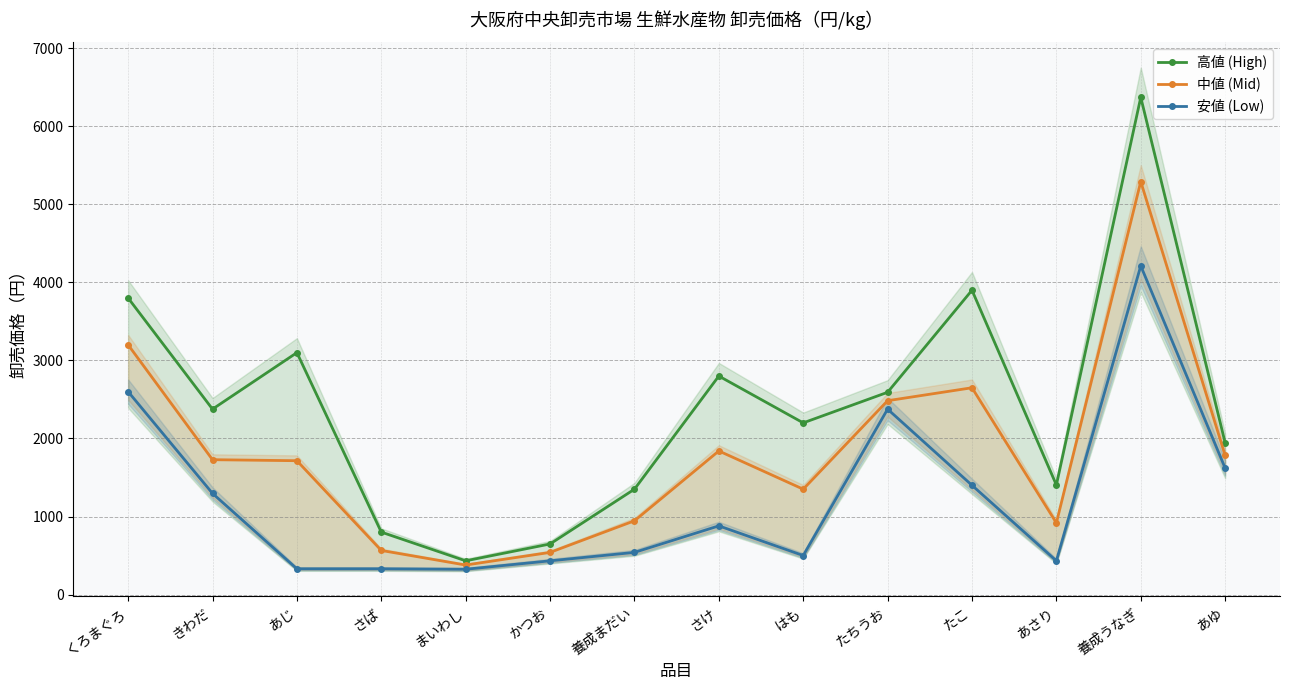

Read the 安値 (Low) value at 養成うなぎ.

4212